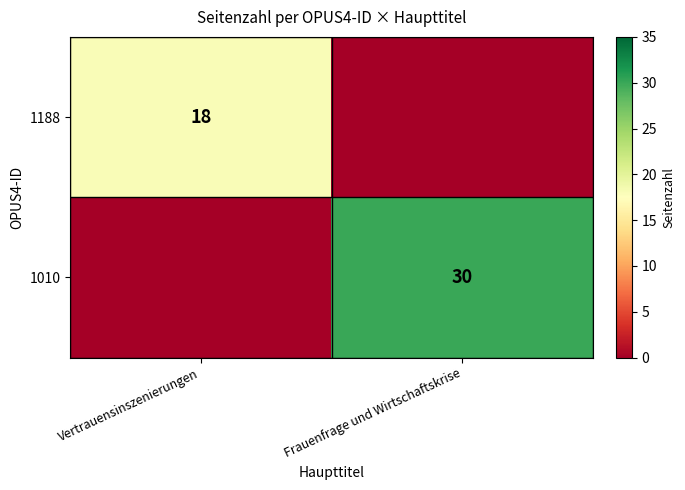

The value of 1188 at Vertrauensinszenierungen is 18. True or false?

True